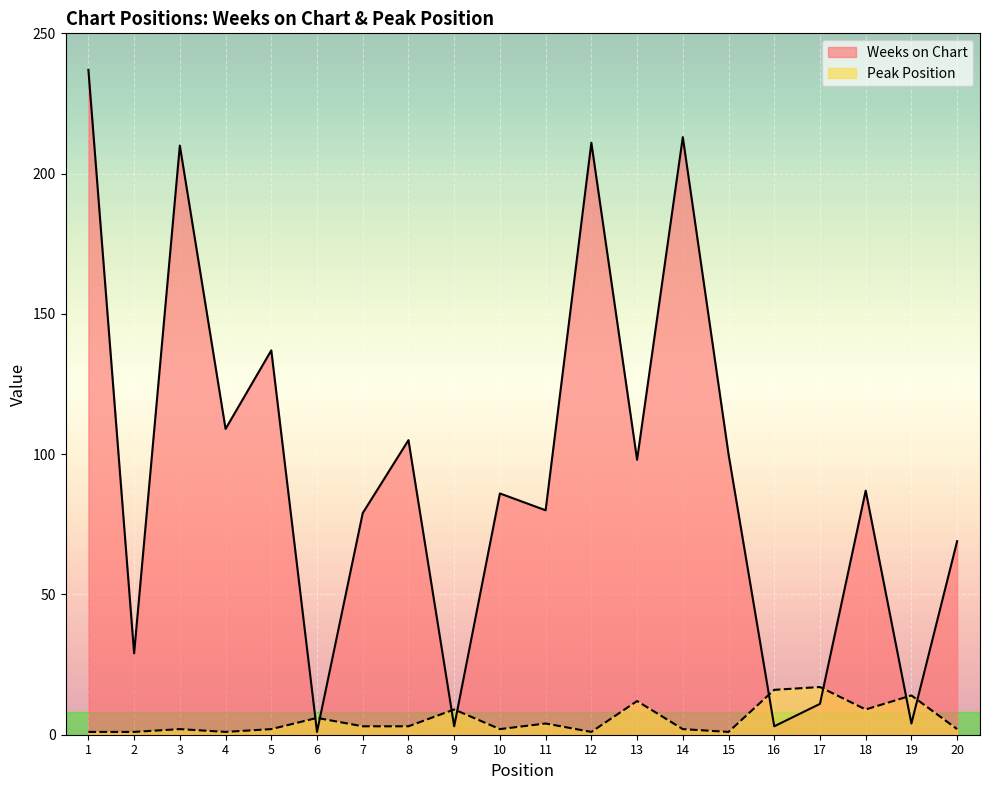

True or false: Weeks on Chart has more than 0 interior local peaks.

True